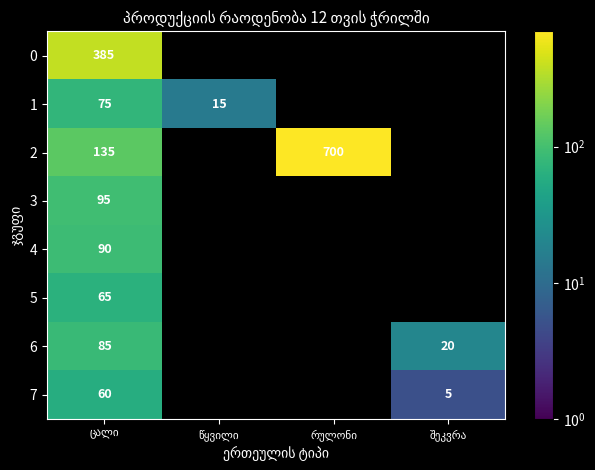

At which category is the sum across all series the highest?

ცალი